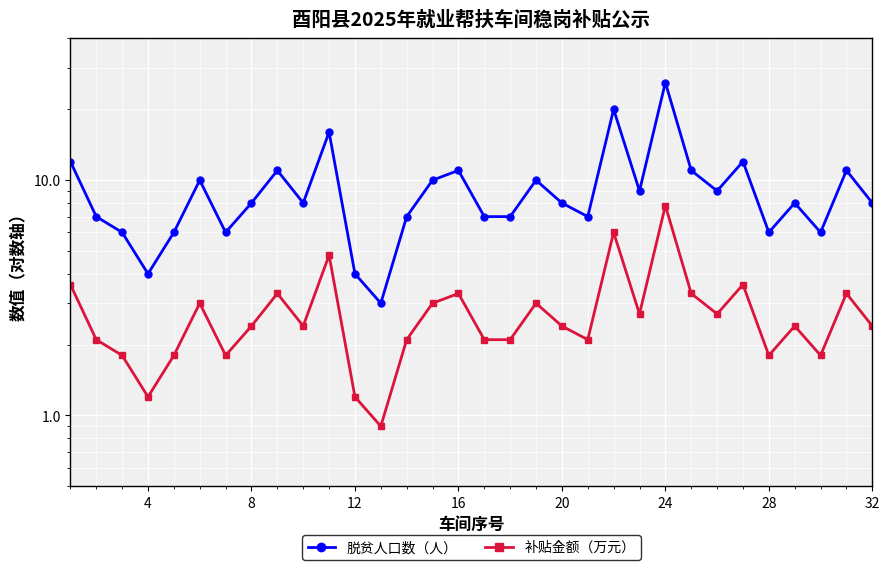

What is the difference between the maximum and minimum values in the 补贴金额（万元） series?

6.9